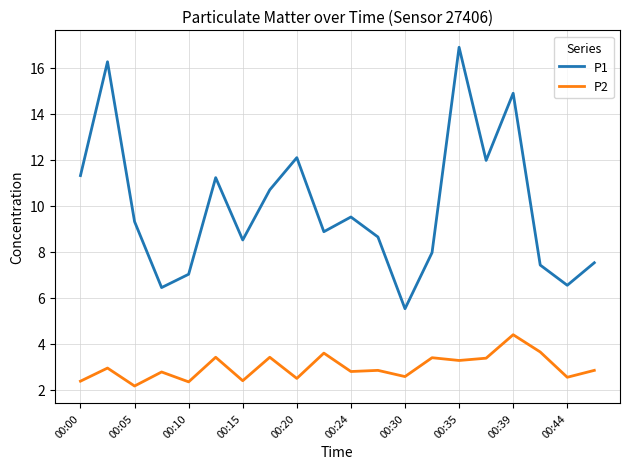

Which series has the largest total across all categories?

P1